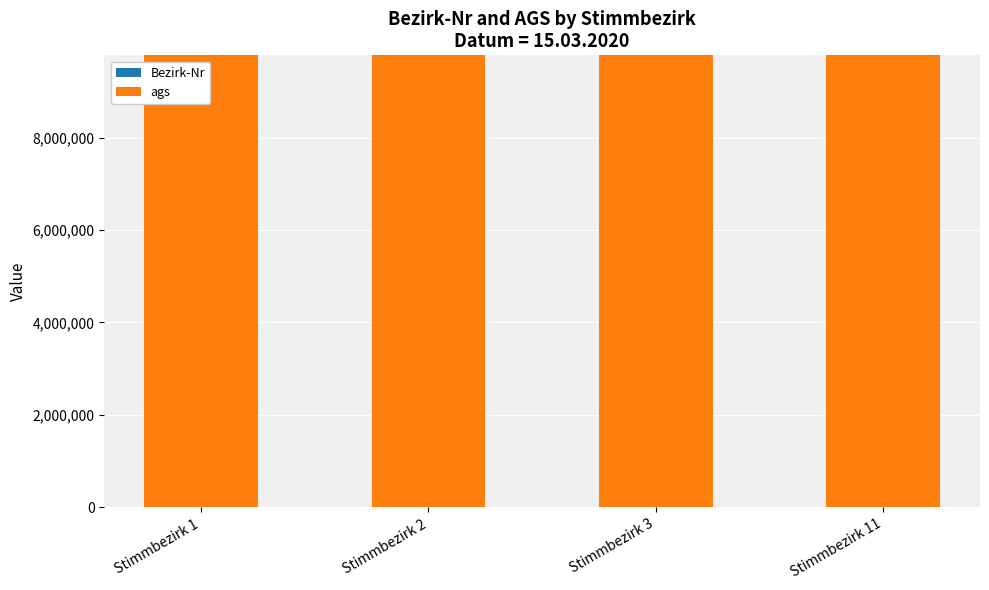

At how many categories does at least one series exceed 147438?

4